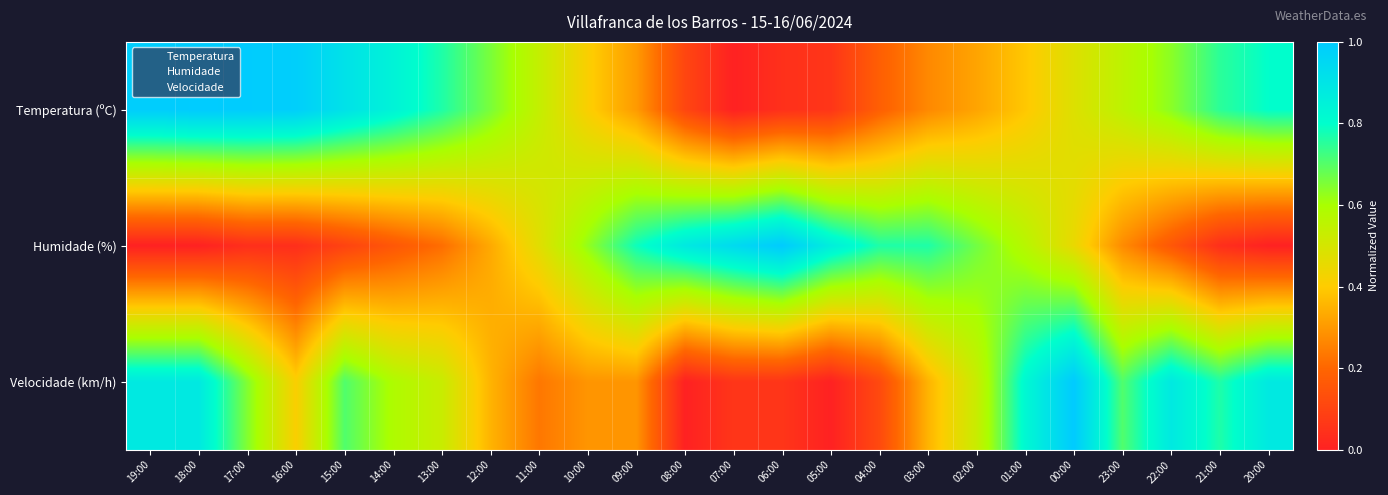

Reading left to right, what are all the values shown in this chart?

Temperatura (ºC): 19:00=1.0	18:00=1.0	17:00=1.0	16:00=1.0	15:00=0.9	14:00=0.8	13:00=0.8	12:00=0.7	11:00=0.5	10:00=0.4	09:00=0.3	08:00=0.1	07:00=0.0	06:00=0.0	05:00=0.1	04:00=0.2	03:00=0.3	02:00=0.3	01:00=0.4	00:00=0.5	23:00=0.6	22:00=0.6	21:00=0.7	20:00=0.8
Humidade (%): 19:00=0.0	18:00=0.0	17:00=0.0	16:00=0.0	15:00=0.1	14:00=0.2	13:00=0.2	12:00=0.3	11:00=0.5	10:00=0.6	09:00=0.8	08:00=0.9	07:00=0.9	06:00=1.0	05:00=0.9	04:00=0.8	03:00=0.8	02:00=0.7	01:00=0.6	00:00=0.5	23:00=0.3	22:00=0.2	21:00=0.0	20:00=0.0
Velocidade (km/h): 19:00=0.9	18:00=0.9	17:00=0.6	16:00=0.4	15:00=0.7	14:00=0.6	13:00=0.5	12:00=0.4	11:00=0.2	10:00=0.3	09:00=0.3	08:00=0.0	07:00=0.1	06:00=0.1	05:00=0.0	04:00=0.1	03:00=0.4	02:00=0.5	01:00=0.8	00:00=1.0	23:00=0.7	22:00=0.9	21:00=0.8	20:00=0.9